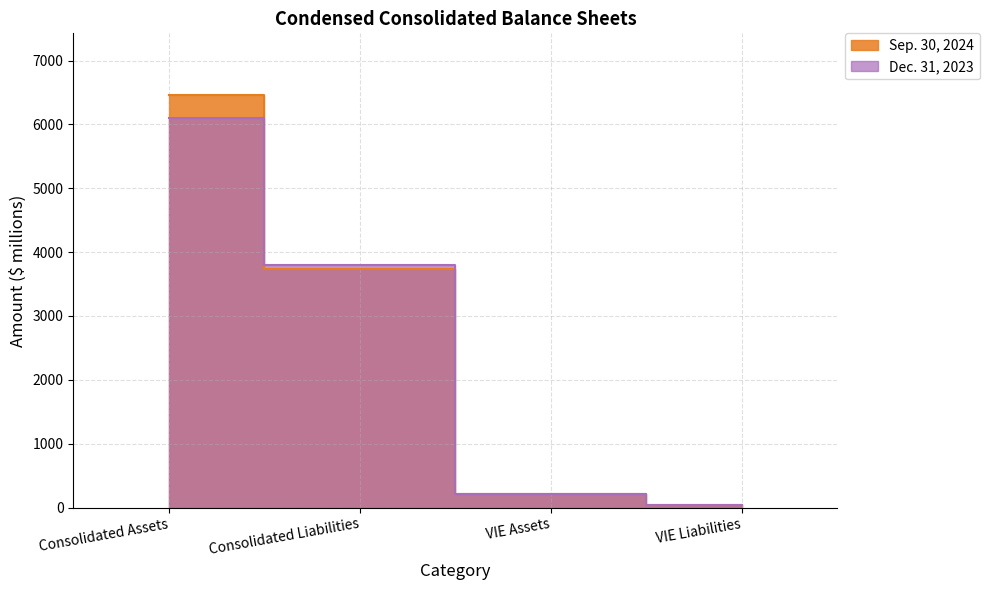

The Sep. 30, 2024 series shows 108.8 at VIE Assets. True or false?

False